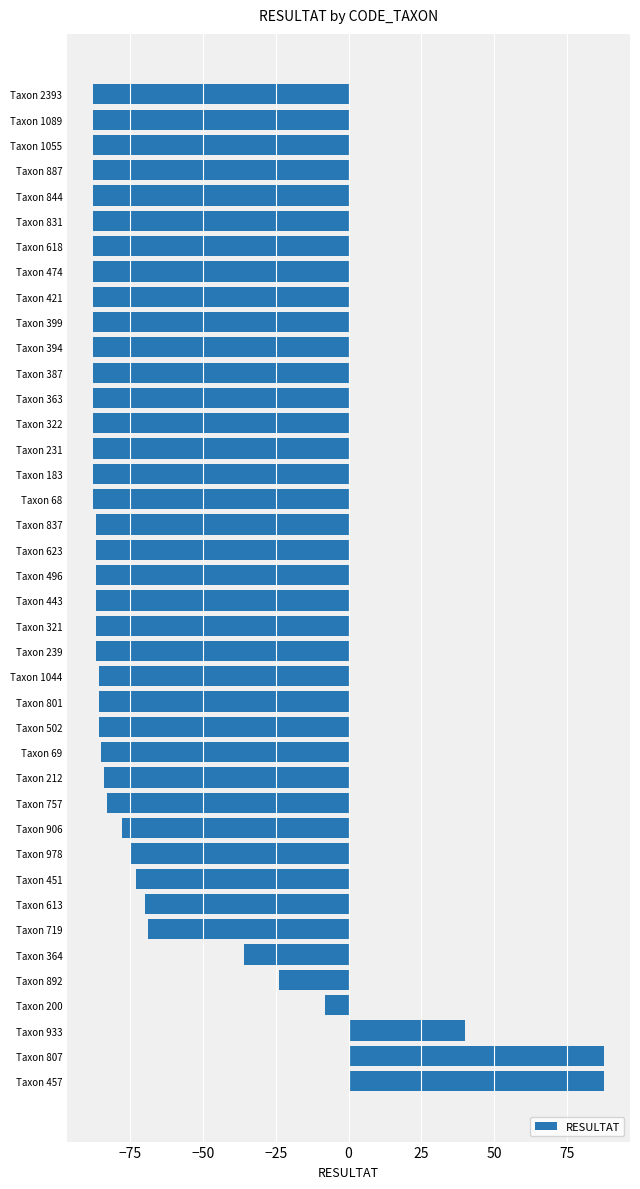

What is the change in value from Taxon 892 to Taxon 183?

-64